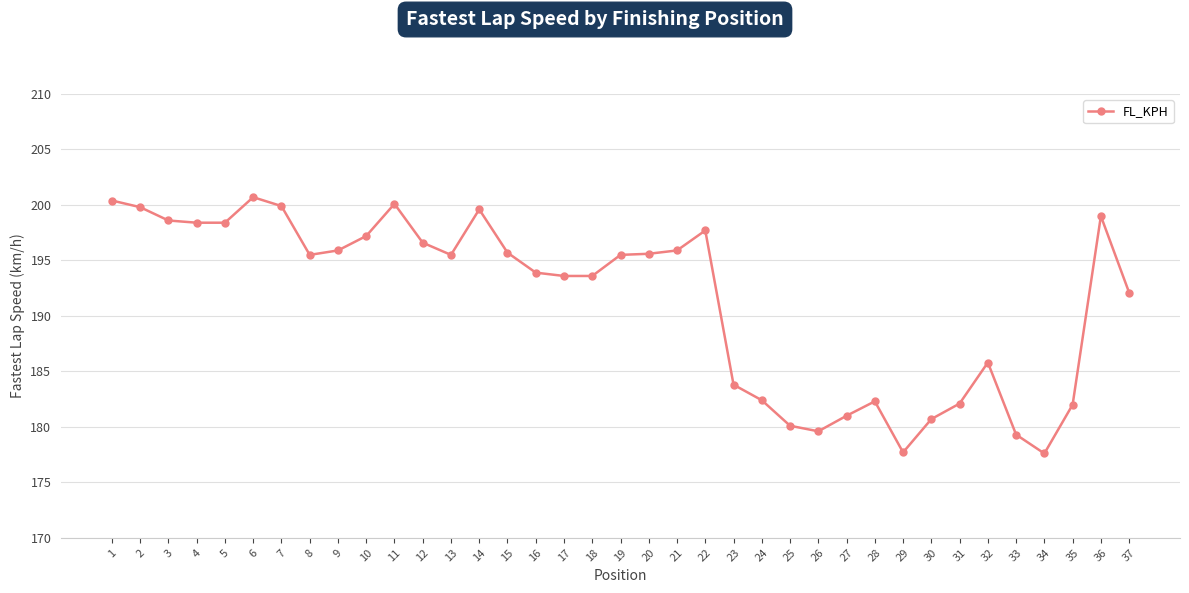

What is the maximum value shown in the chart?

200.7